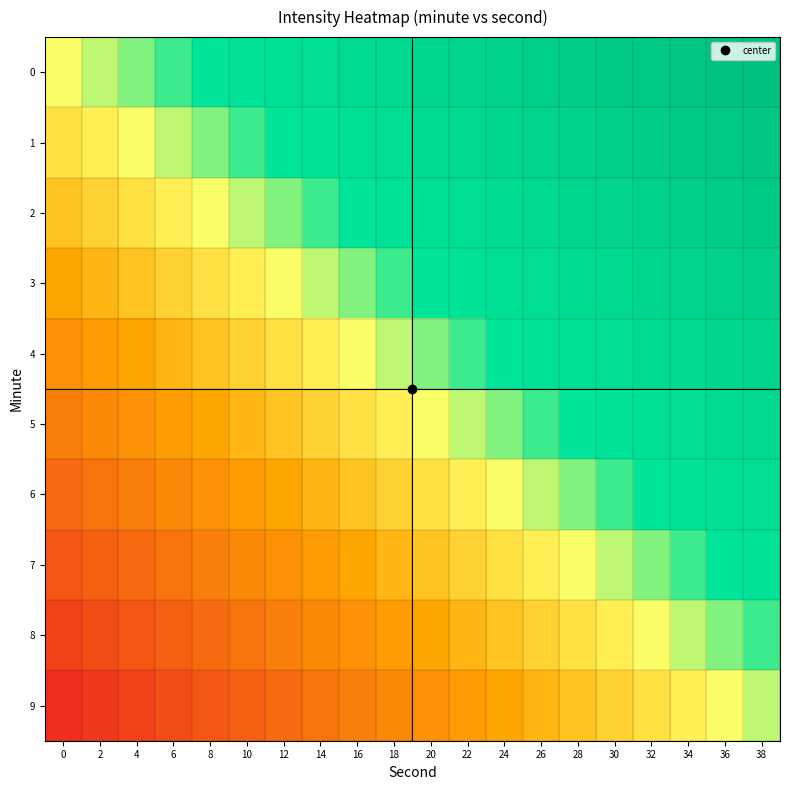

What is the total value across all series at 22?

1.0